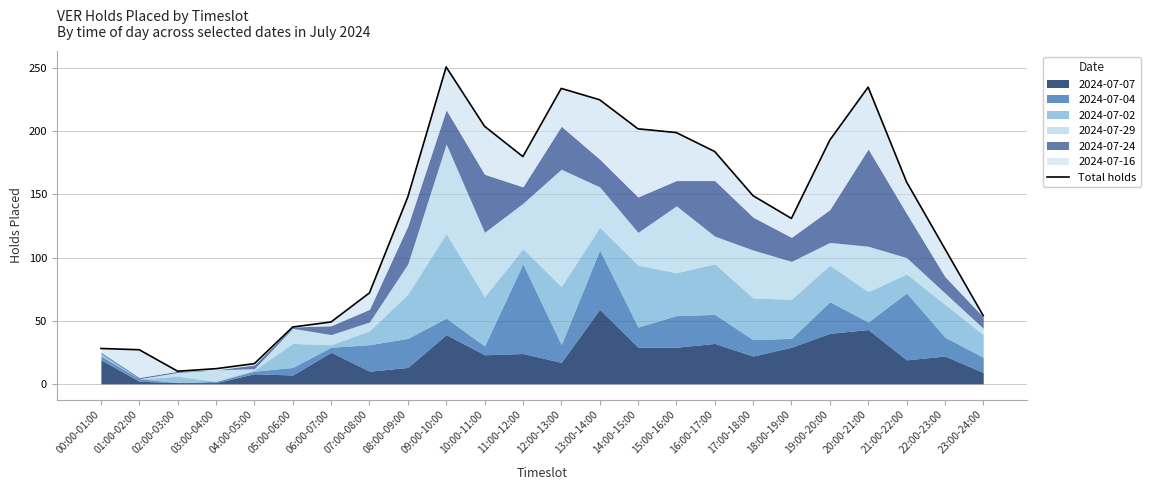

True or false: there are more than 2 points higher than both neighbors.

True